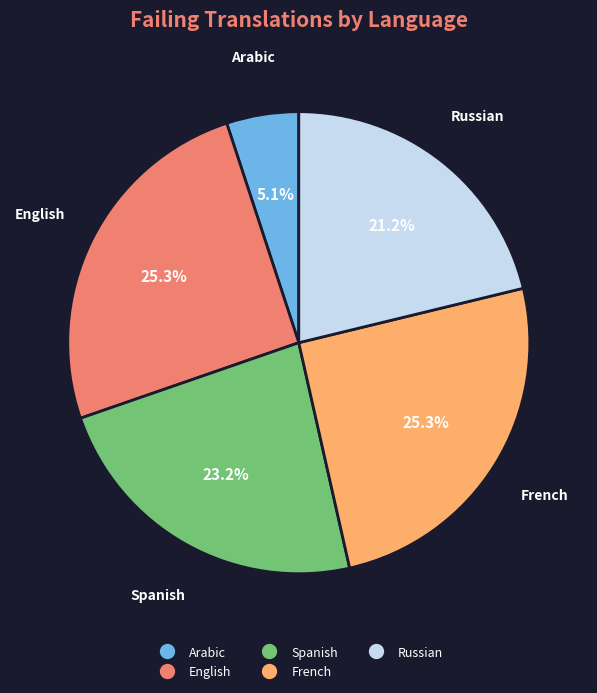

Does any single category account for the majority?

No